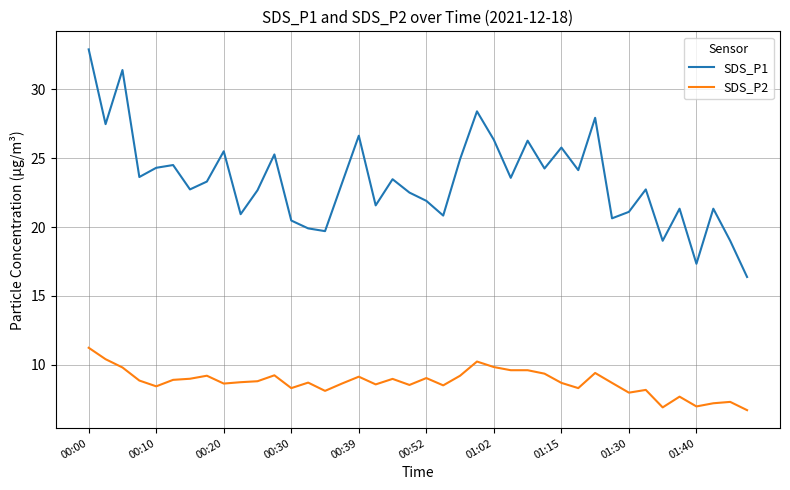

Which series has the widest spread of values?

SDS_P1